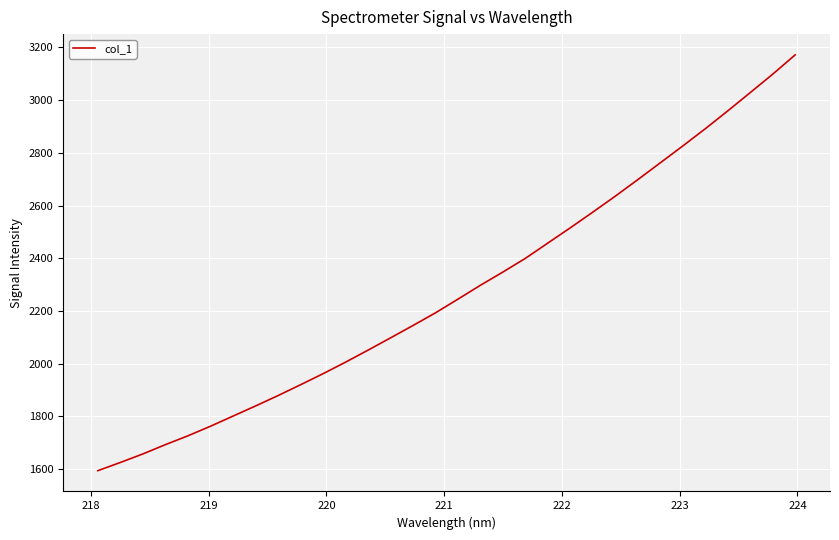

What is the maximum value shown in the chart?

3171.8